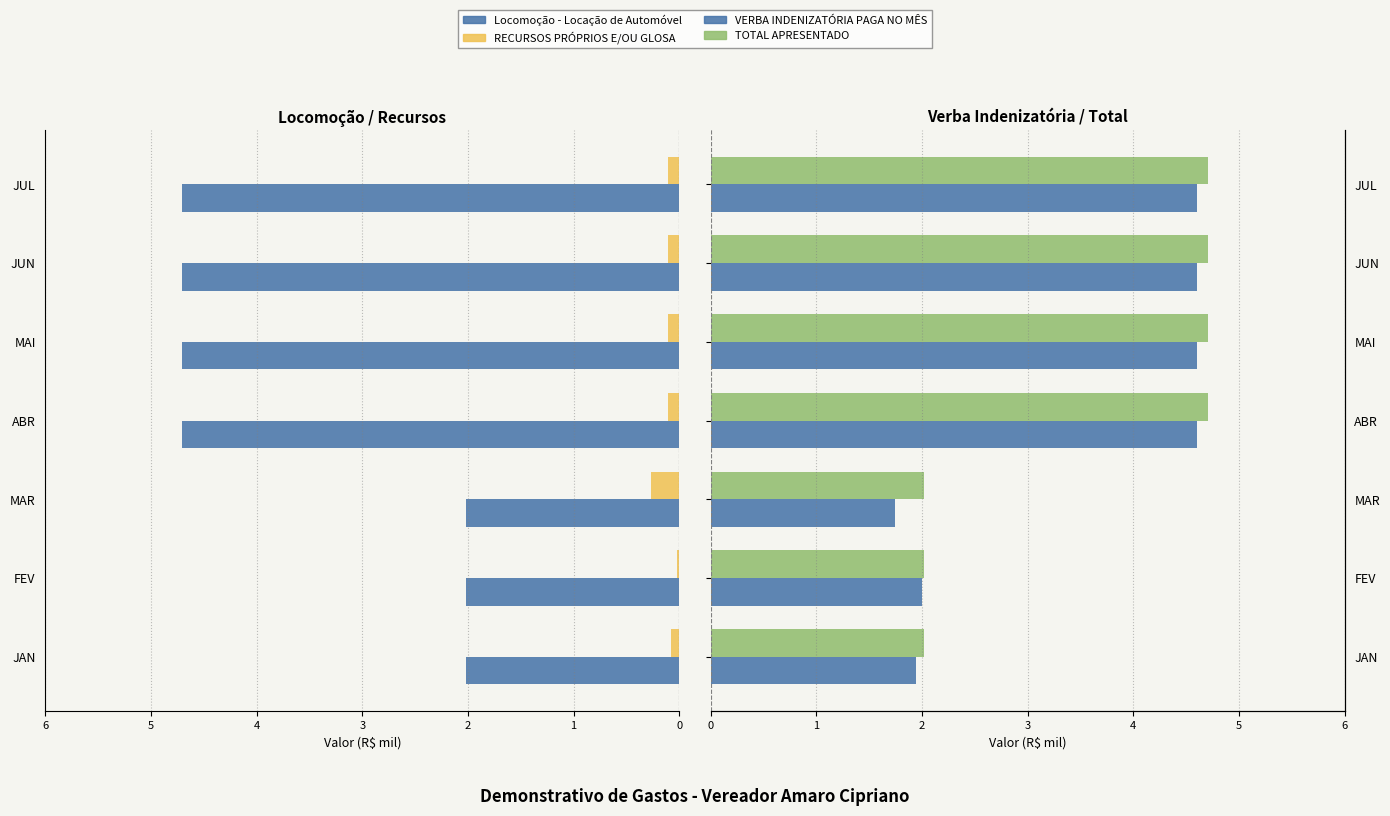

Does the chart contain any negative values?

Yes